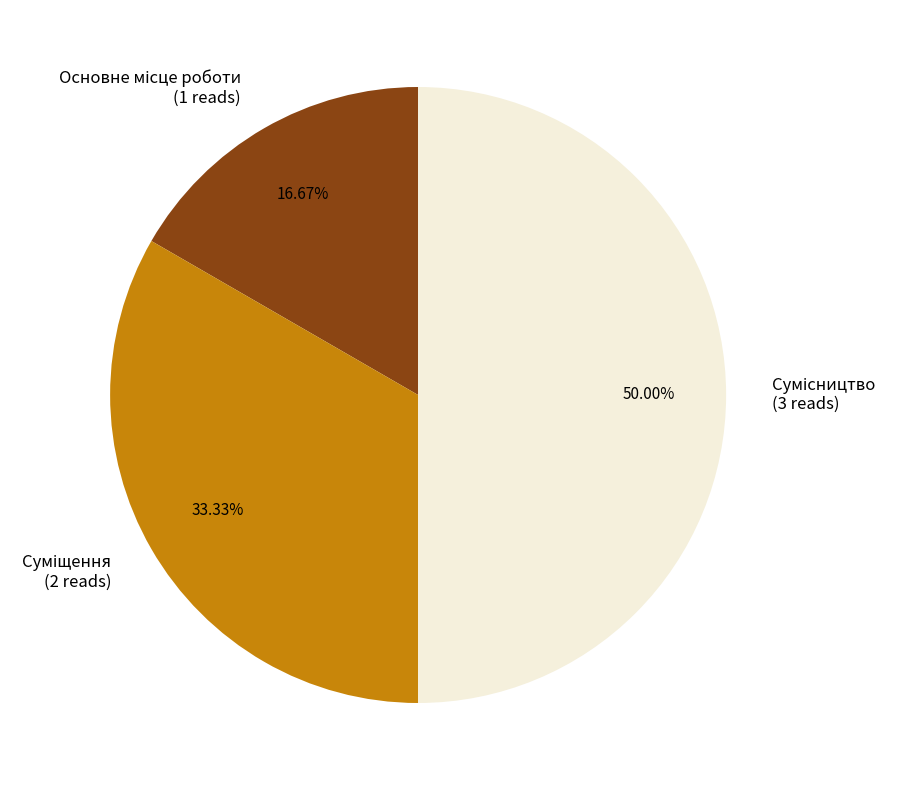

Combined, do Основне місце роботи and Суміщення account for over 50%?

No